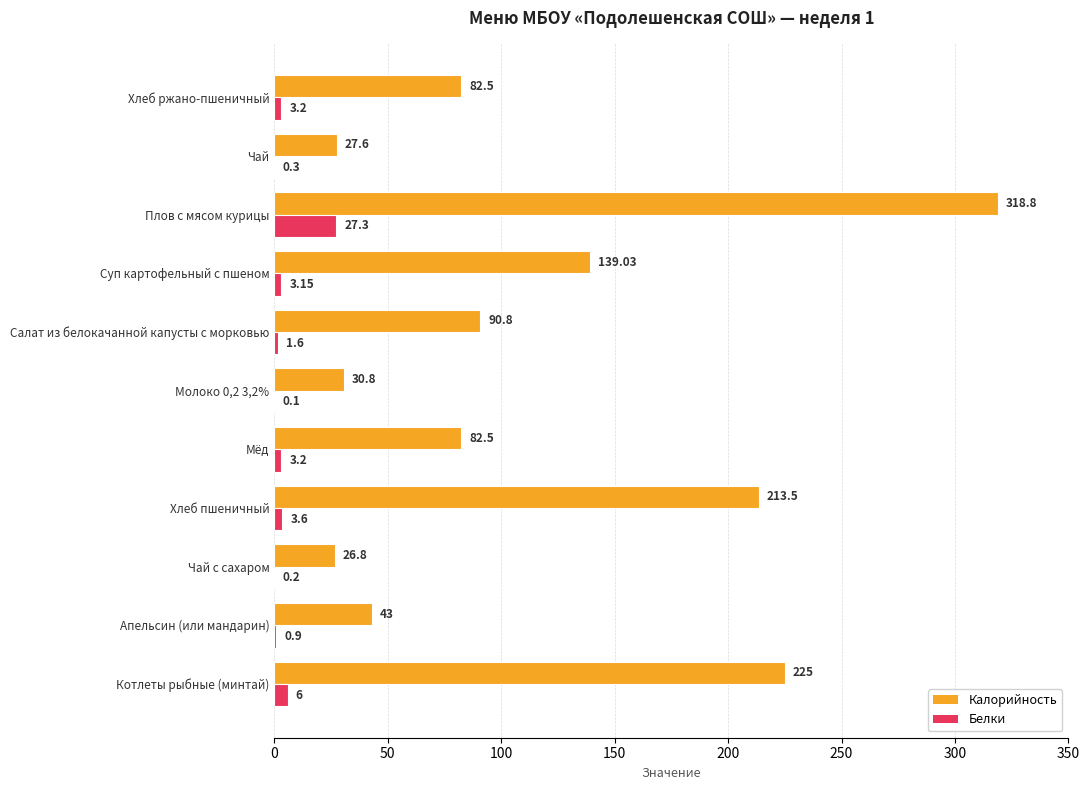

Which label corresponds to the largest value in the chart?

Плов с мясом курицы